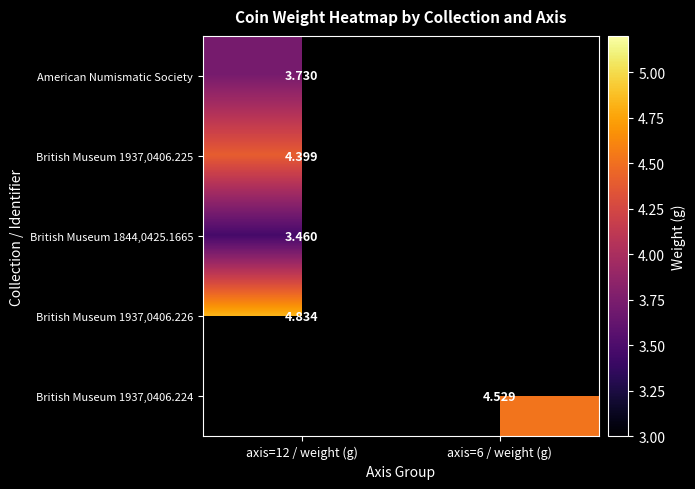

What is the sum of the British Museum 1937,0406.225 values at axis=6 / weight (g) and axis=12 / weight (g)?

4.4